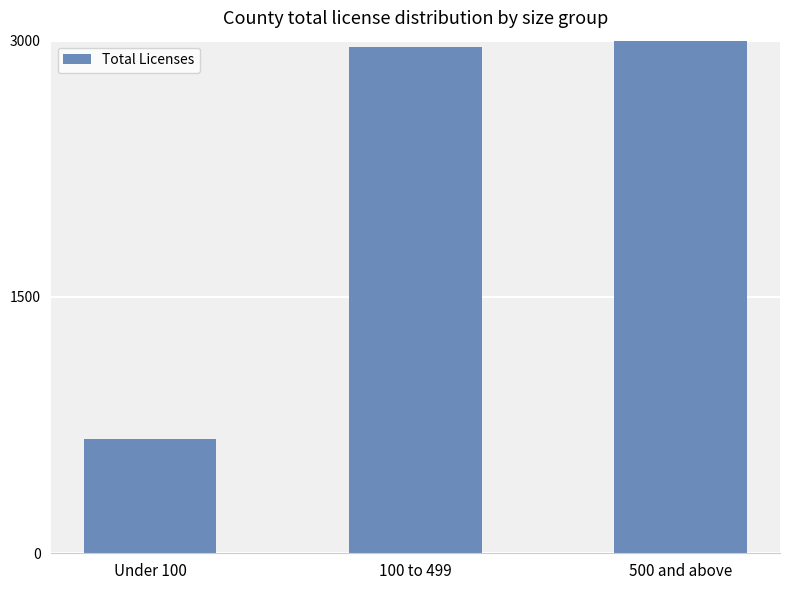

What is the minimum value shown in the chart?

671